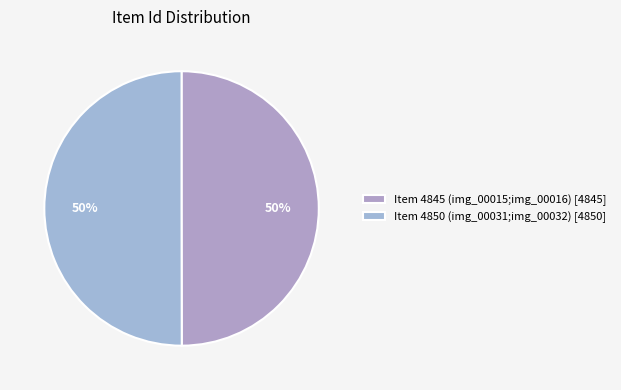

Which category has the biggest portion of the pie?

Item 4850 (img_00031;img_00032)